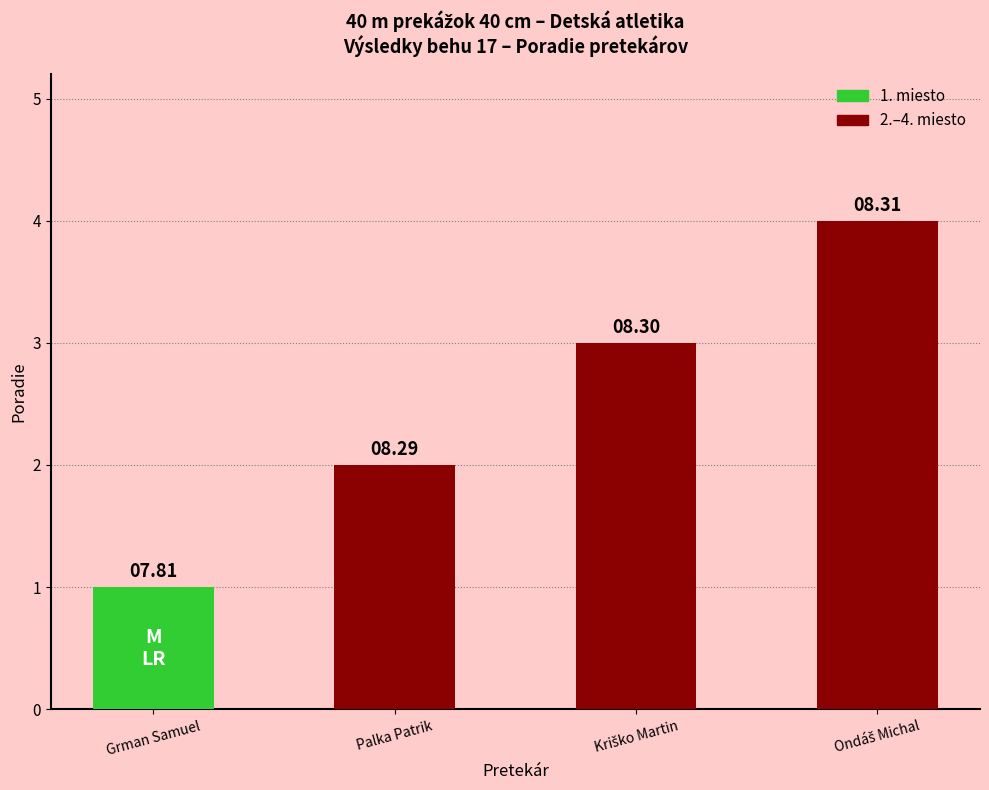

The chart shows a value of 2 at Kriško Martin. True or false?

False